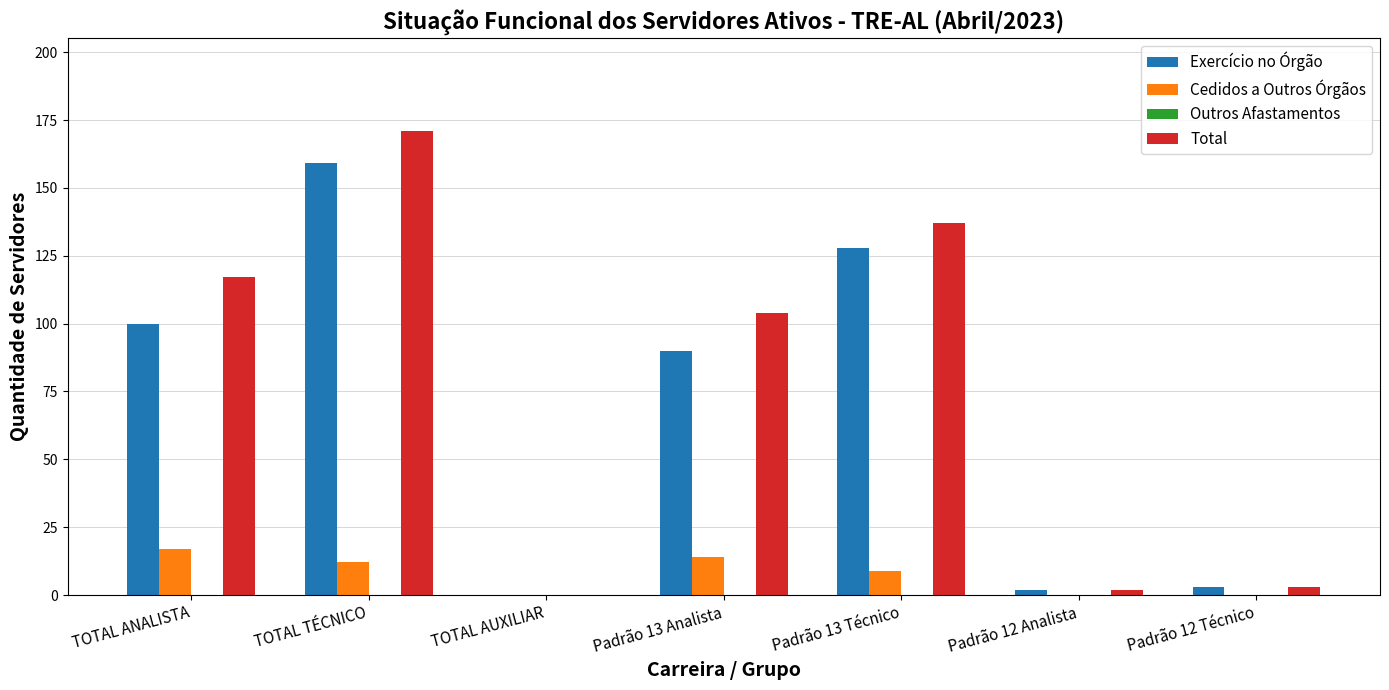

Reading right to left, transcribe all the data shown in this chart.

Exercício no Órgão: Padrão 12 Técnico=3	Padrão 12 Analista=2	Padrão 13 Técnico=128	Padrão 13 Analista=90	TOTAL AUXILIAR=0	TOTAL TÉCNICO=159	TOTAL ANALISTA=100
Cedidos a Outros Órgãos: Padrão 12 Técnico=0	Padrão 12 Analista=0	Padrão 13 Técnico=9	Padrão 13 Analista=14	TOTAL AUXILIAR=0	TOTAL TÉCNICO=12	TOTAL ANALISTA=17
Total: Padrão 12 Técnico=3	Padrão 12 Analista=2	Padrão 13 Técnico=137	Padrão 13 Analista=104	TOTAL AUXILIAR=0	TOTAL TÉCNICO=171	TOTAL ANALISTA=117